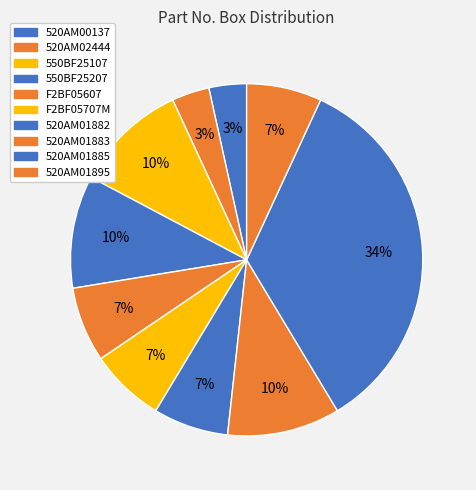

Count the number of slices in the pie.

10